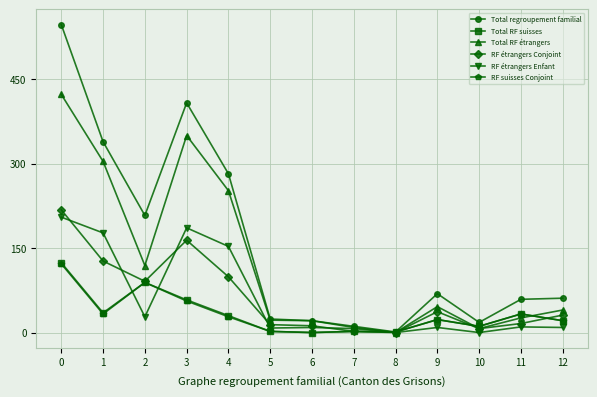

What is the total value across all series at 3?

1222